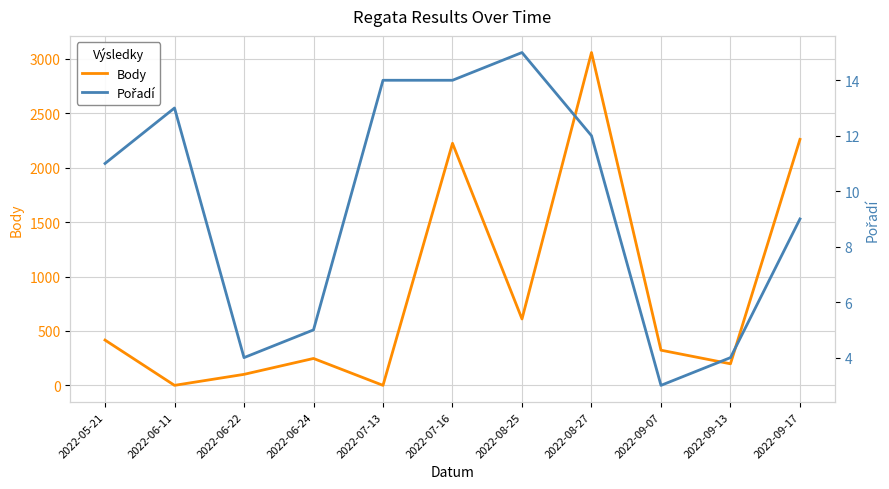

At which category does the chart reach its minimum across all series?

2022-06-11